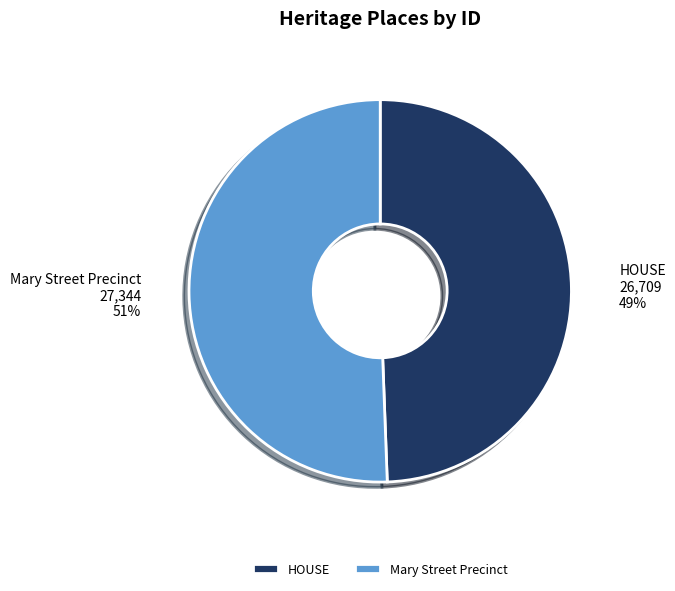

To the nearest percent, what percentage of the pie is Mary Street Precinct?

51%